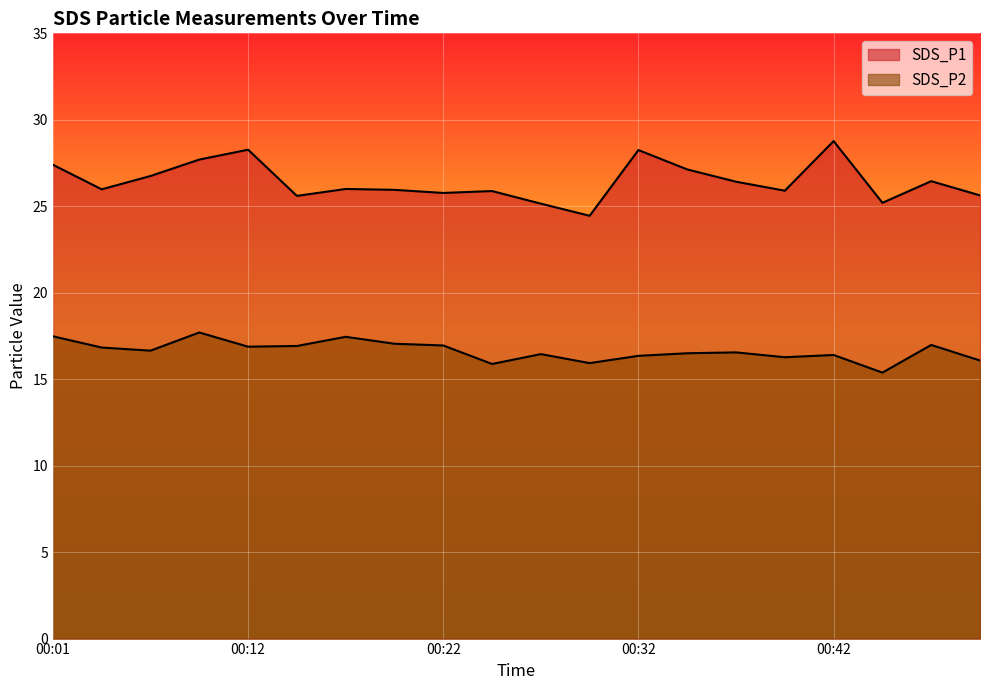

Does the chart display data point markers on the line(s)?

No